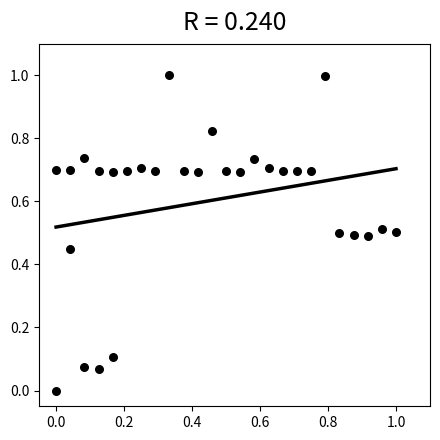

What is the range of Y values (max minus min)?

1.0